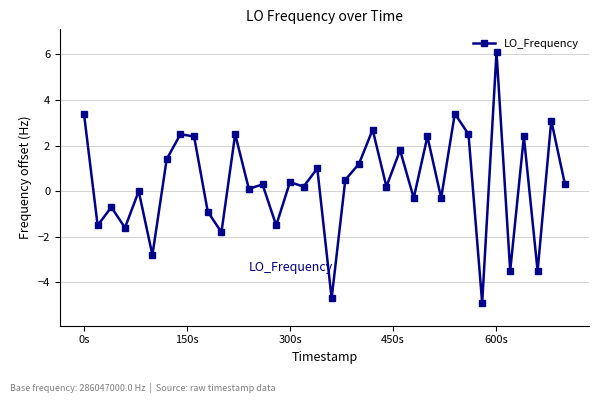

Does the chart have visible grid lines?

Yes